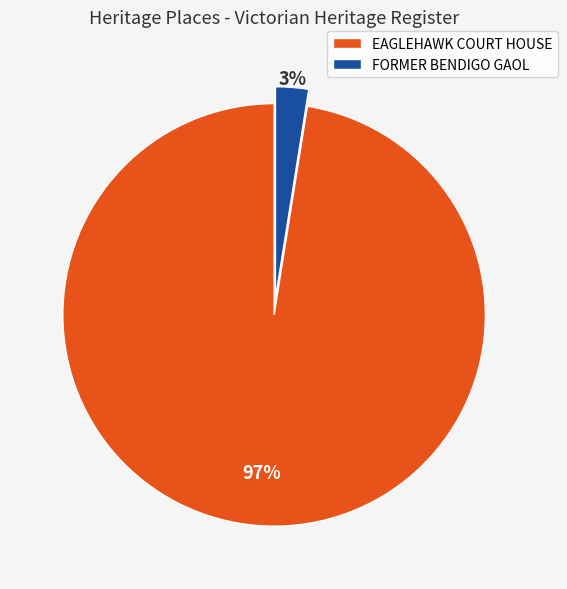

Which slice is the smallest?

FORMER BENDIGO GAOL